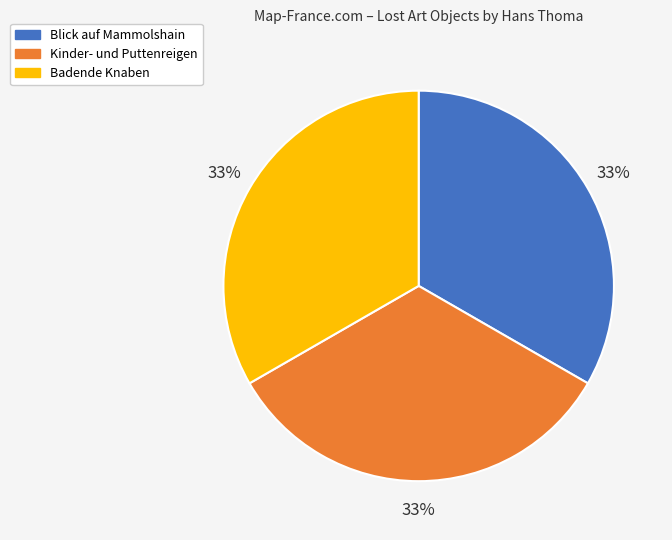

Does Kinder- und Puttenreigen account for over 50% of the chart?

No